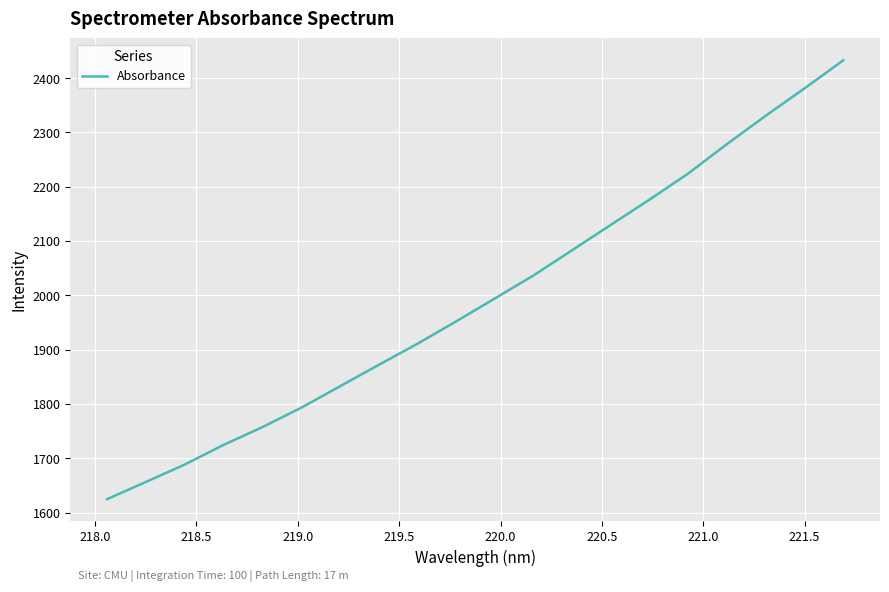

What is the smallest value displayed?

1624.6